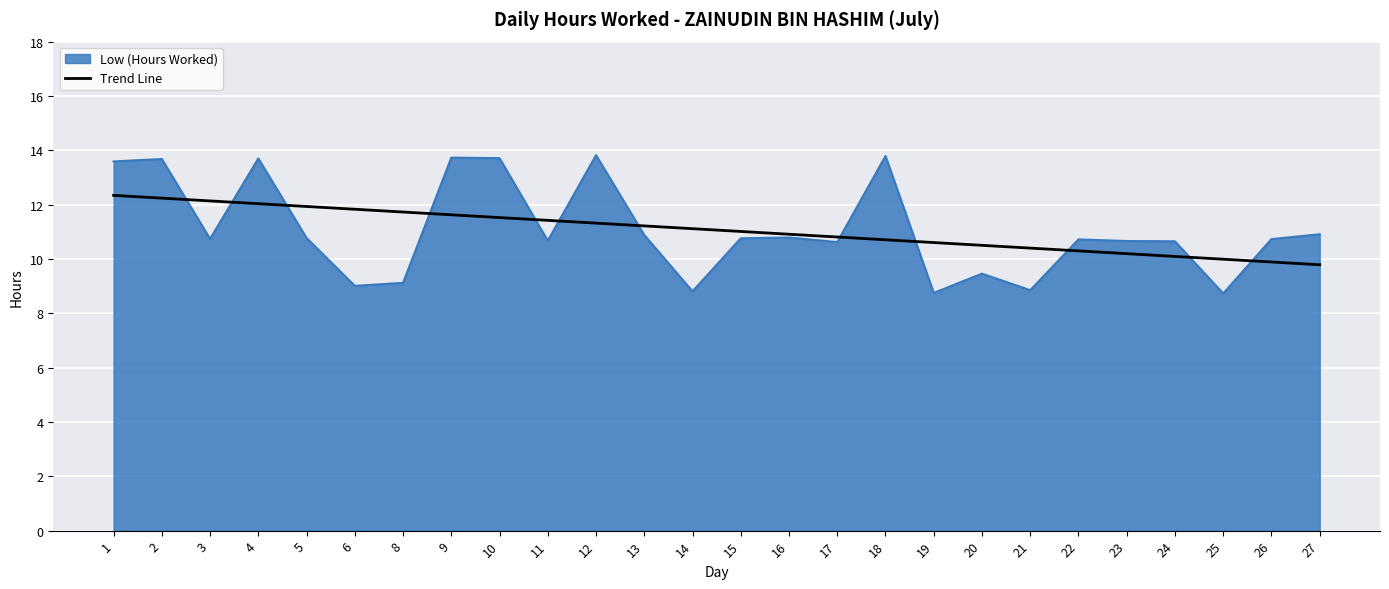

The value of Trend Line at 4 is 16.8. True or false?

False